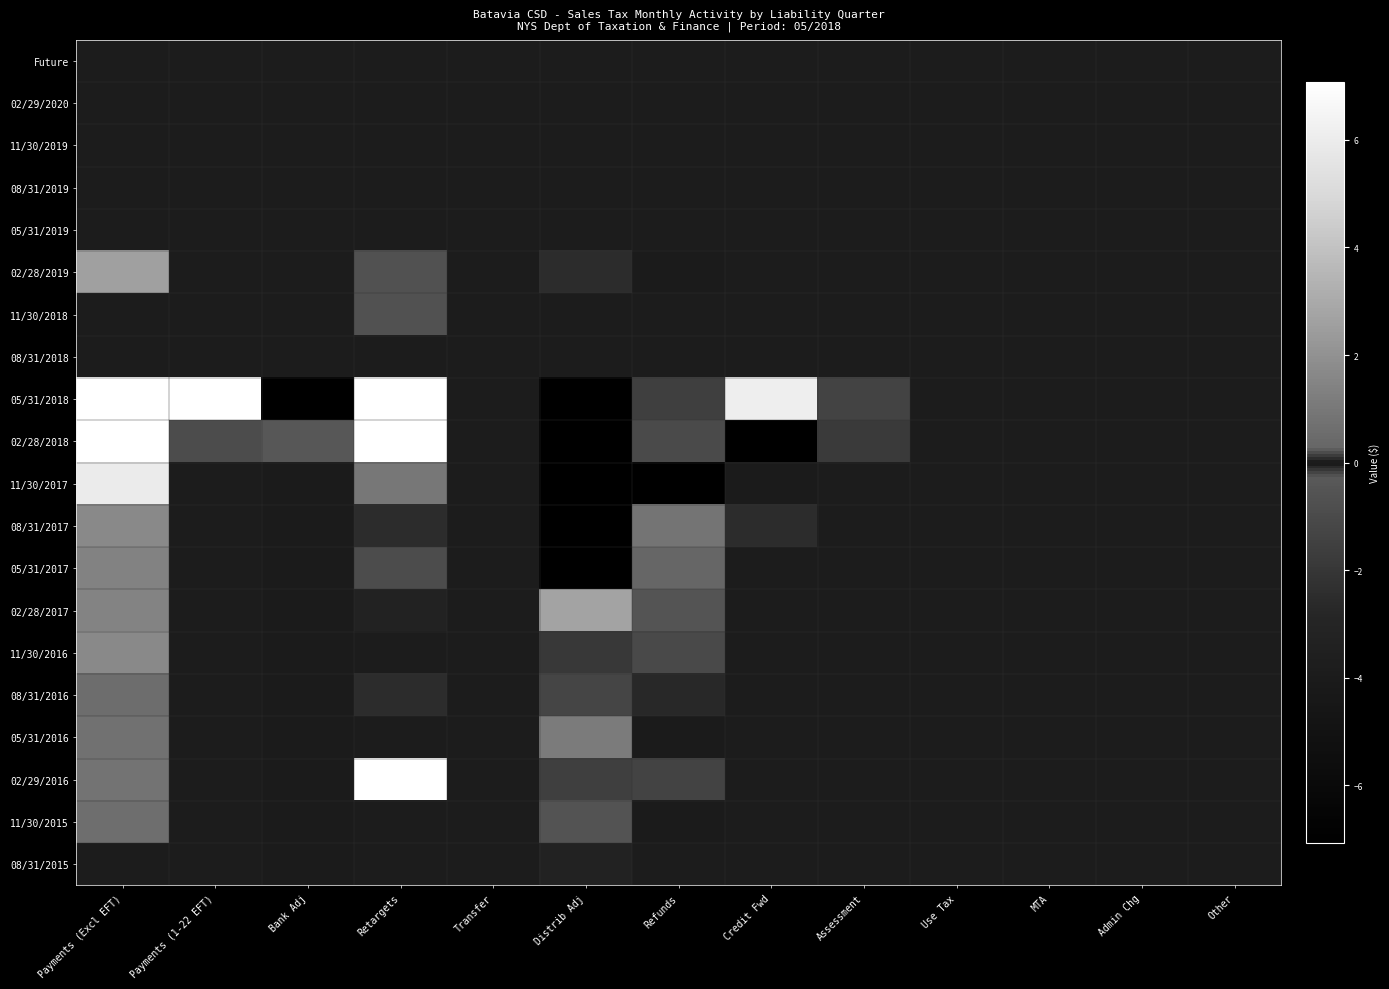

Between Refunds and Other, which is larger?

Refunds